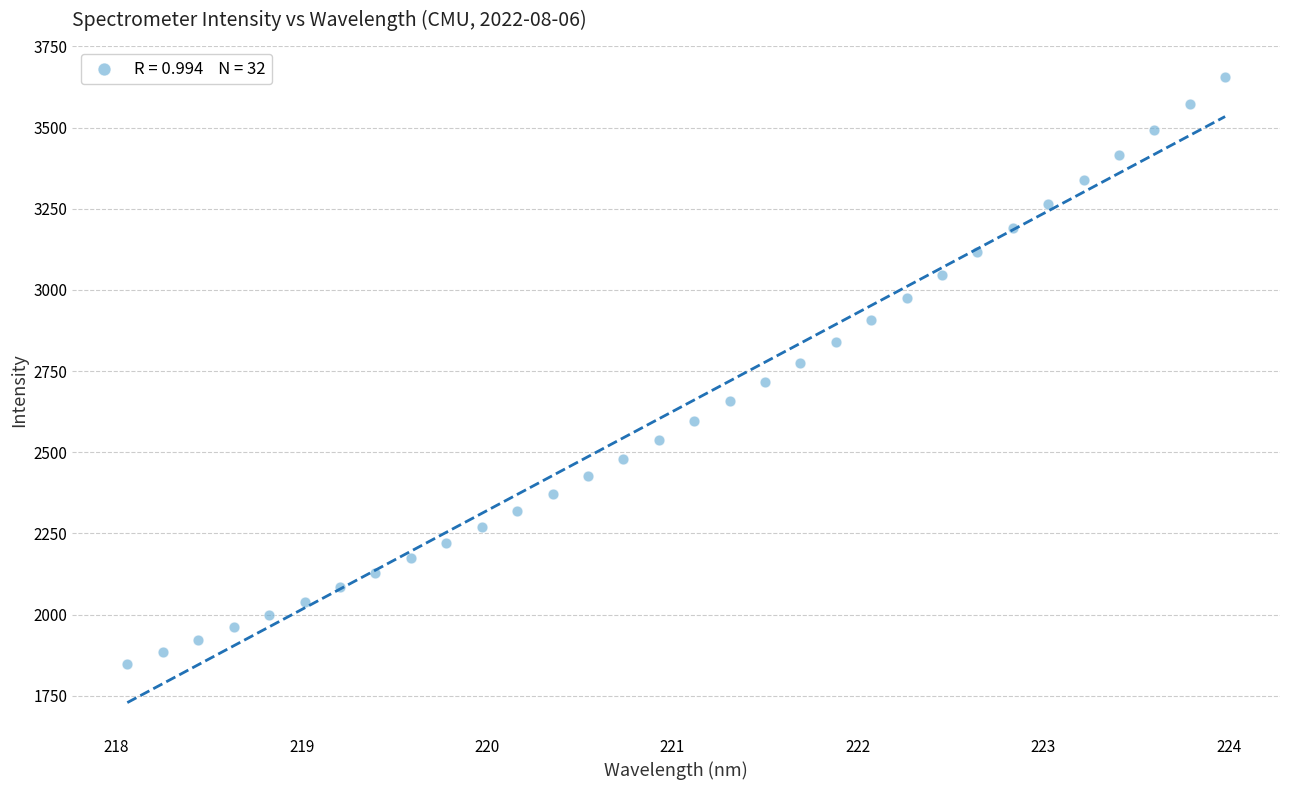

What is the range of Y values (max minus min)?

1809.3